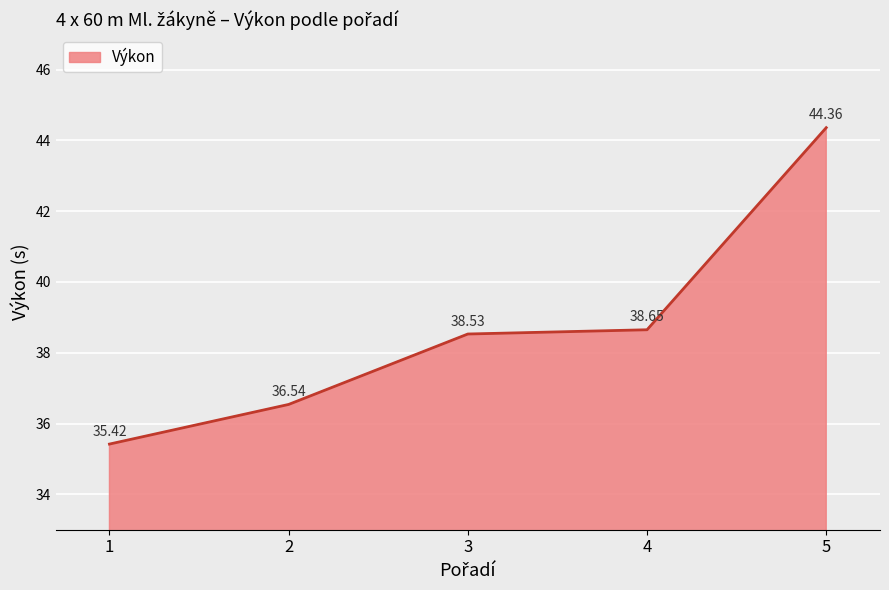

What is the greatest value displayed?

44.4